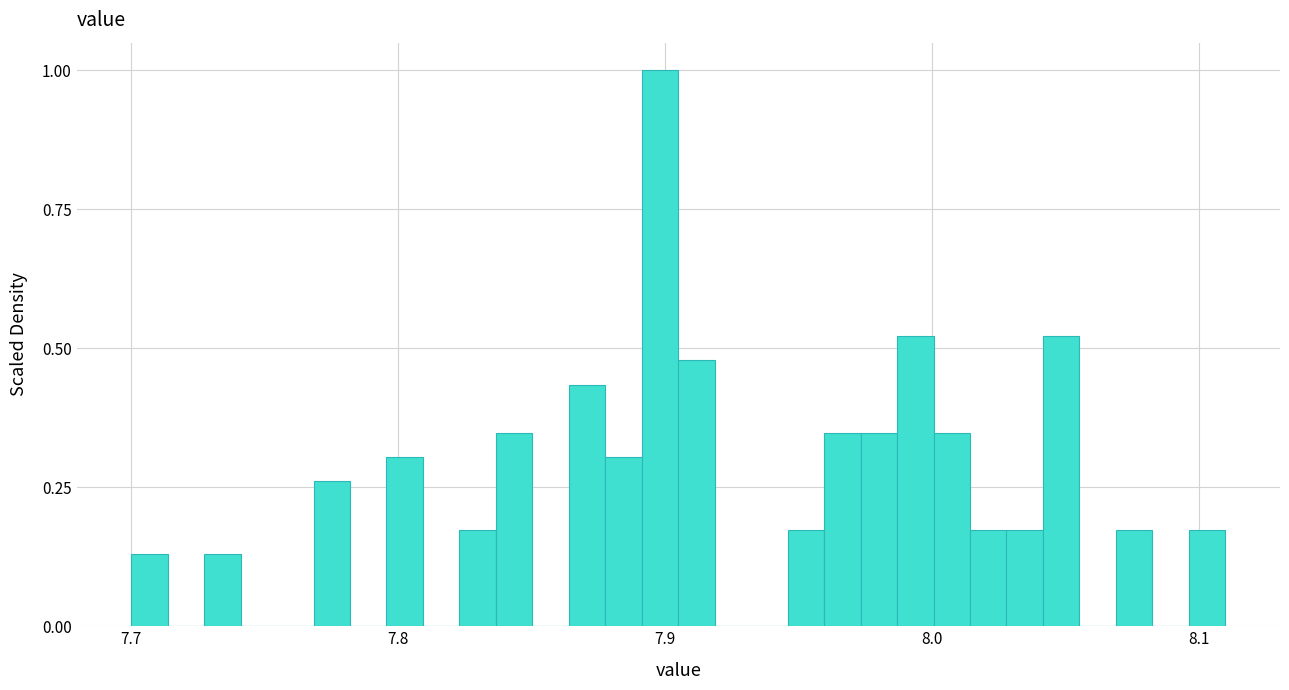

Read against the x-axis, roughly where is the centre of the tallest bar?

7.90